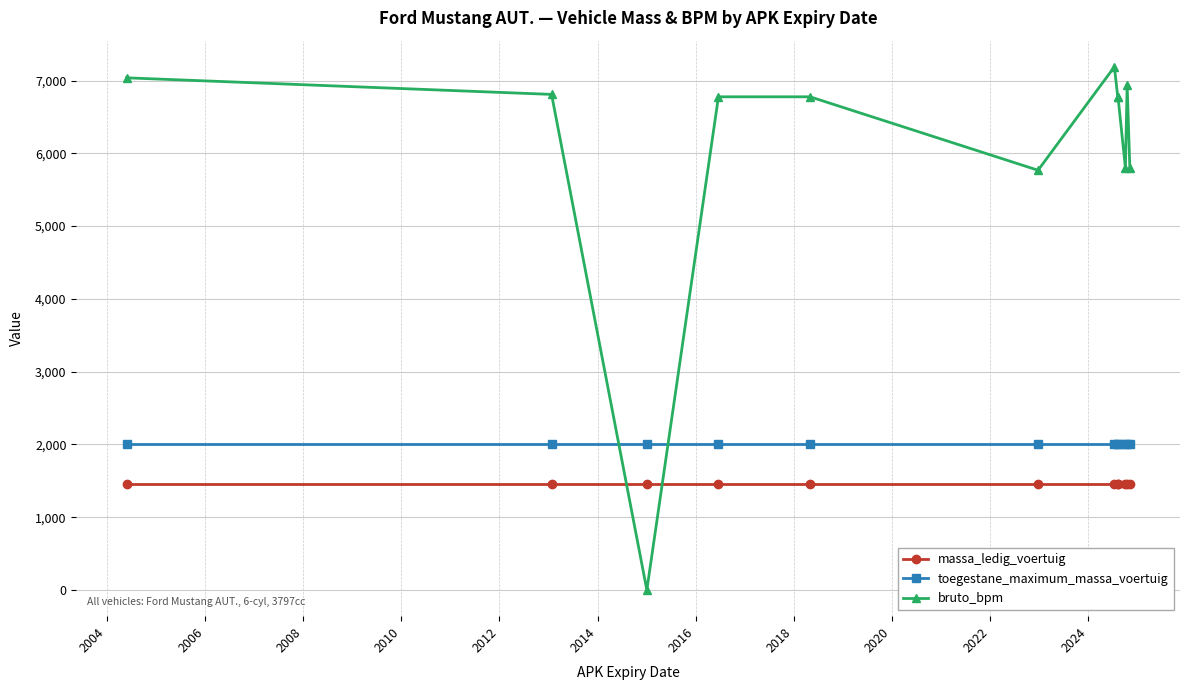

What are all the series names shown in the legend?

massa_ledig_voertuig, toegestane_maximum_massa_voertuig, bruto_bpm